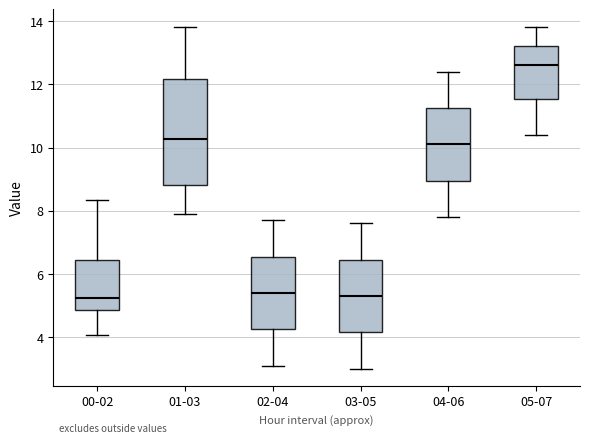

Where is the upper edge of the box for 02-04 on the y-axis? The values are not printed on the chart, so give them approximately, as read against the axis.

6.6